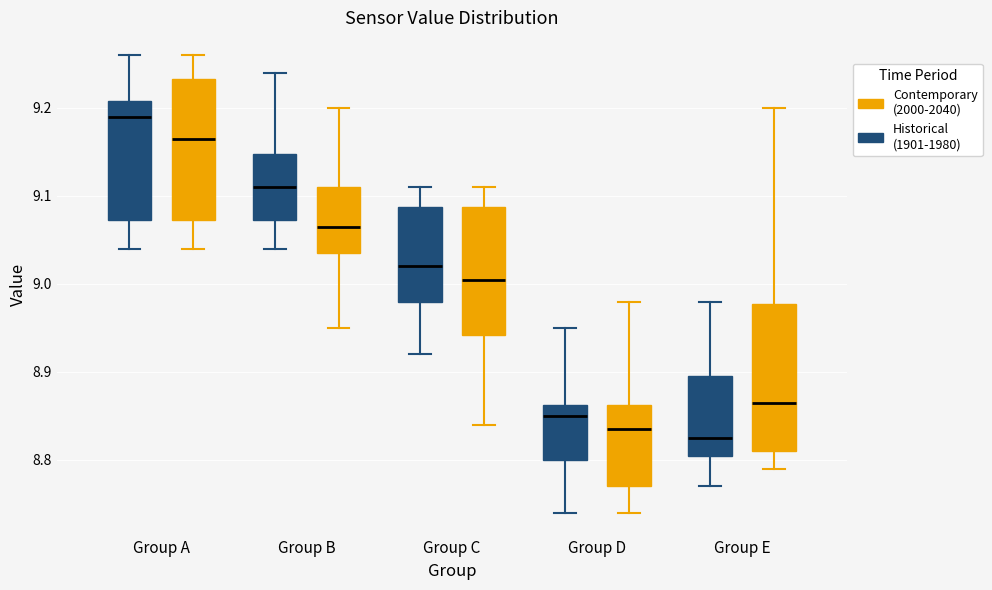

Reading left to right, read every box against the y-axis: the position of its median line, the range the box covers, and the ends of its whiskers. The values are not printed on the chart, so give them approximately, as read against the axis.

Group A (Historical (1901-1980)): median 9.19, box 9.07 to 9.21, whiskers 9.04 to 9.26
Group A (Contemporary (2000-2040)): median 9.17, box 9.07 to 9.23, whiskers 9.04 to 9.26
Group B (Historical (1901-1980)): median 9.11, box 9.07 to 9.15, whiskers 9.04 to 9.24
Group B (Contemporary (2000-2040)): median 9.07, box 9.04 to 9.11, whiskers 8.95 to 9.20
Group C (Historical (1901-1980)): median 9.02, box 8.98 to 9.09, whiskers 8.92 to 9.11
Group C (Contemporary (2000-2040)): median 9.01, box 8.94 to 9.09, whiskers 8.84 to 9.11
Group D (Historical (1901-1980)): median 8.85, box 8.80 to 8.86, whiskers 8.74 to 8.95
Group D (Contemporary (2000-2040)): median 8.84, box 8.77 to 8.86, whiskers 8.74 to 8.98
Group E (Historical (1901-1980)): median 8.83, box 8.81 to 8.90, whiskers 8.77 to 8.98
Group E (Contemporary (2000-2040)): median 8.87, box 8.81 to 8.98, whiskers 8.79 to 9.20